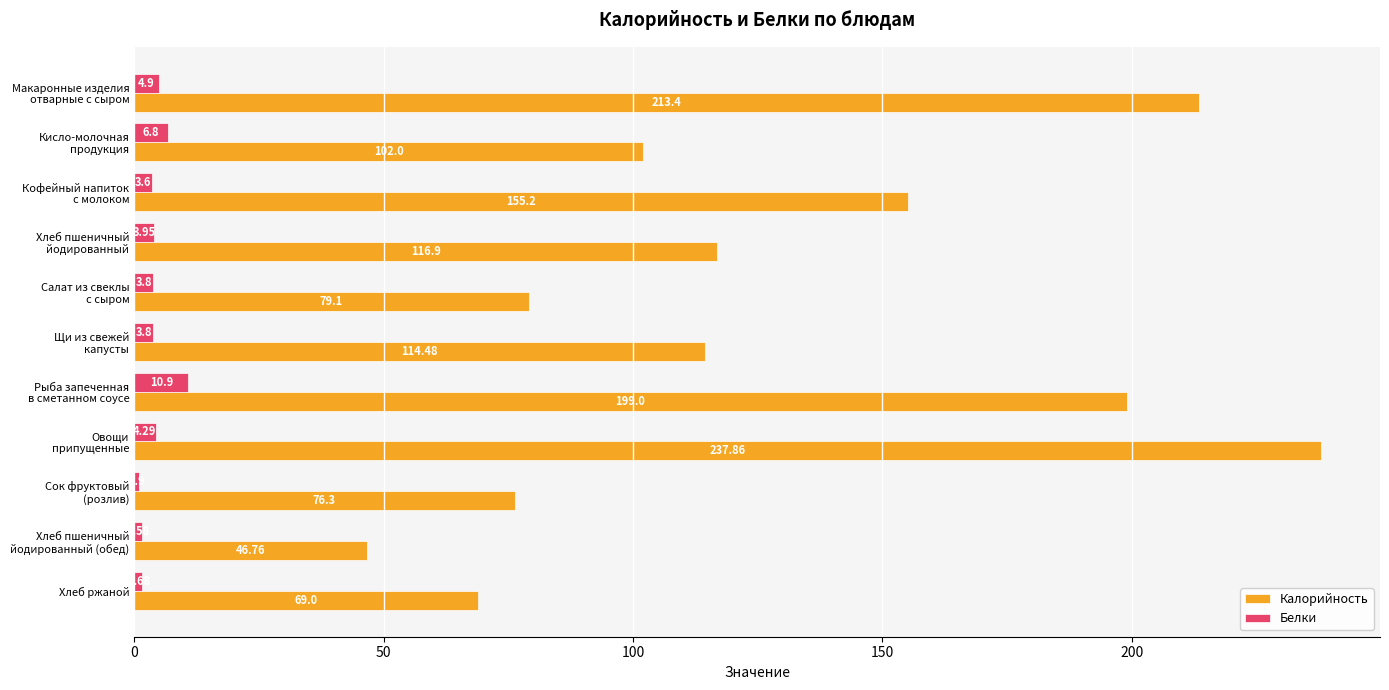

What is the sum of all Калорийность values?

1410.0